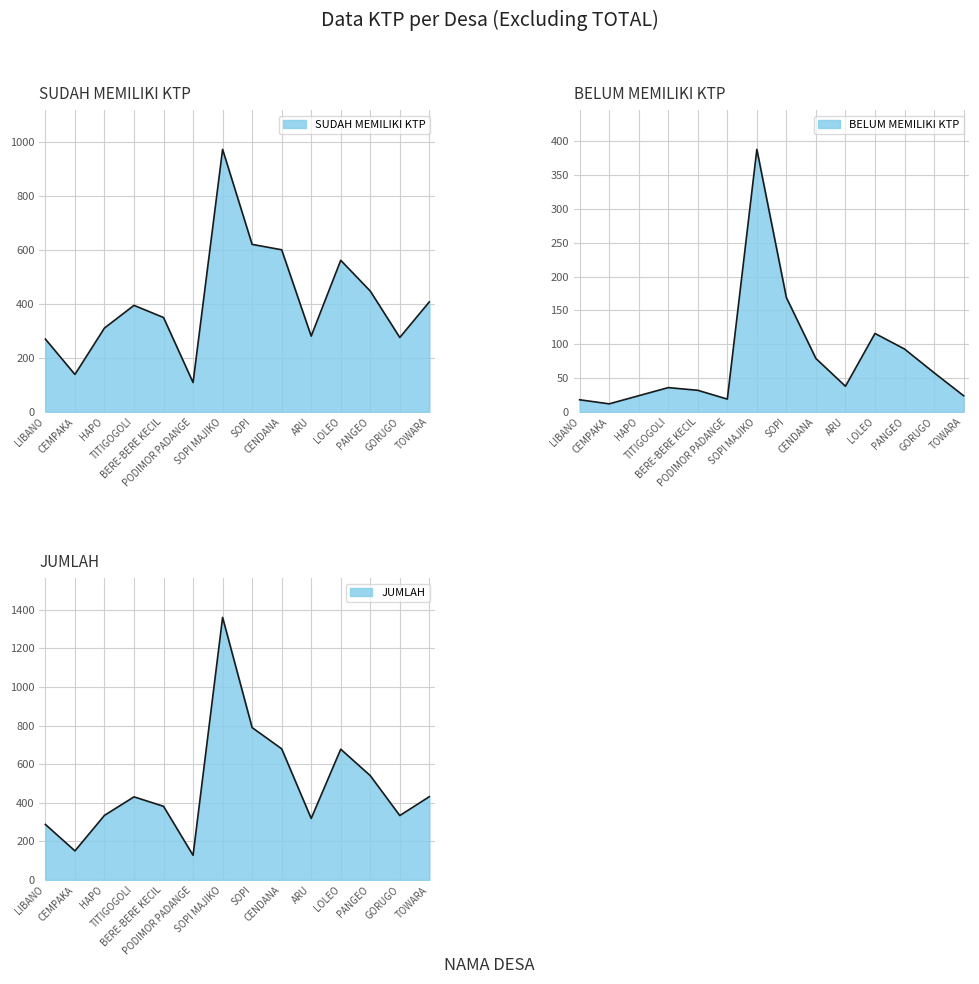

Where is the first local minimum for SUDAH MEMILIKI KTP?

CEMPAKA